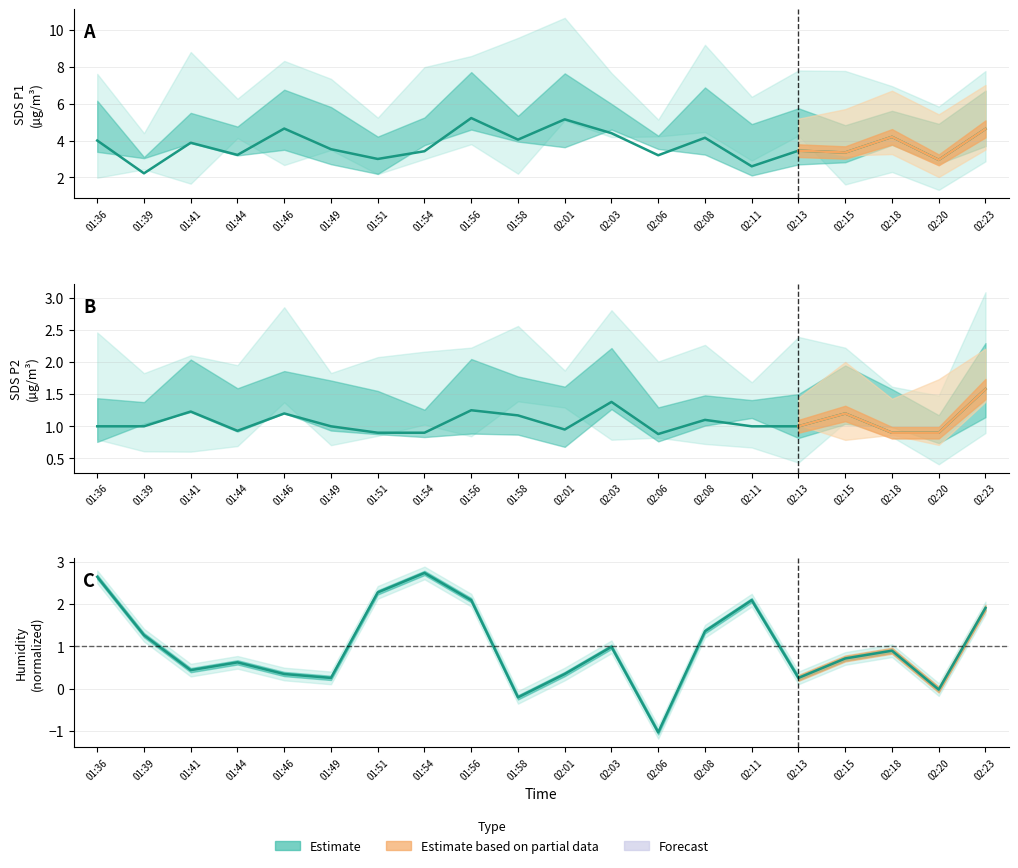

What is the difference between the highest and lowest values at 02:06?

4.2